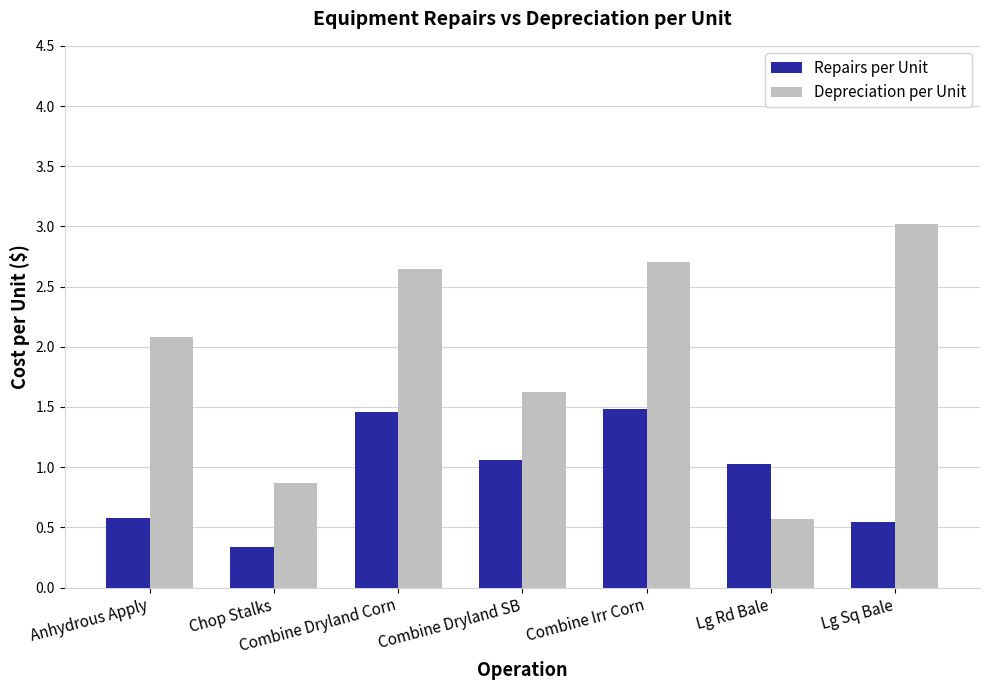

List the series in order of their peak value, highest first.

Depreciation per Unit, Repairs per Unit